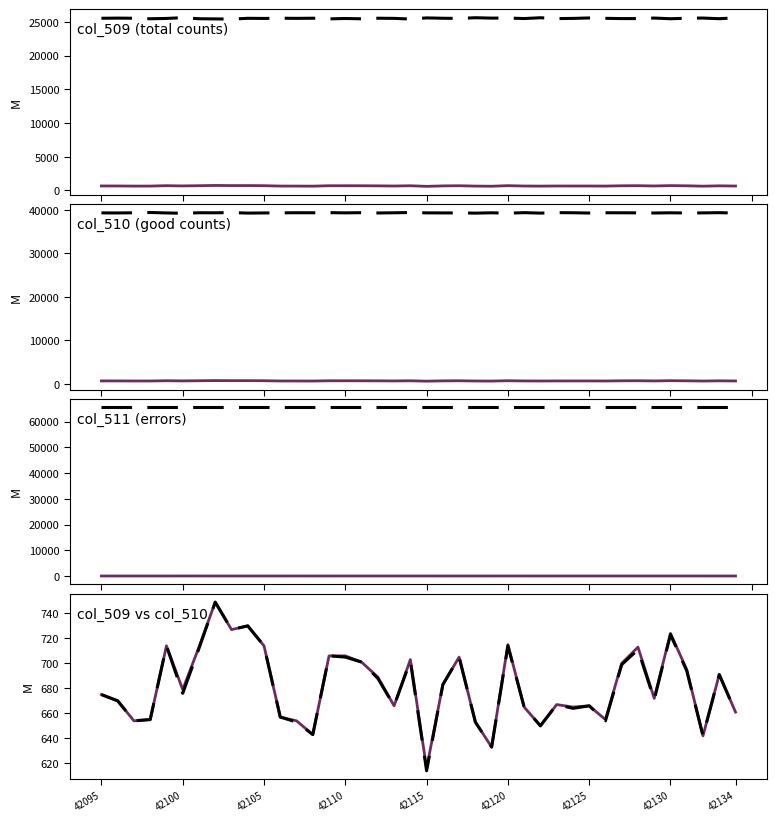

What is the sum of the col_510 values at 42105 and 42126?

1368